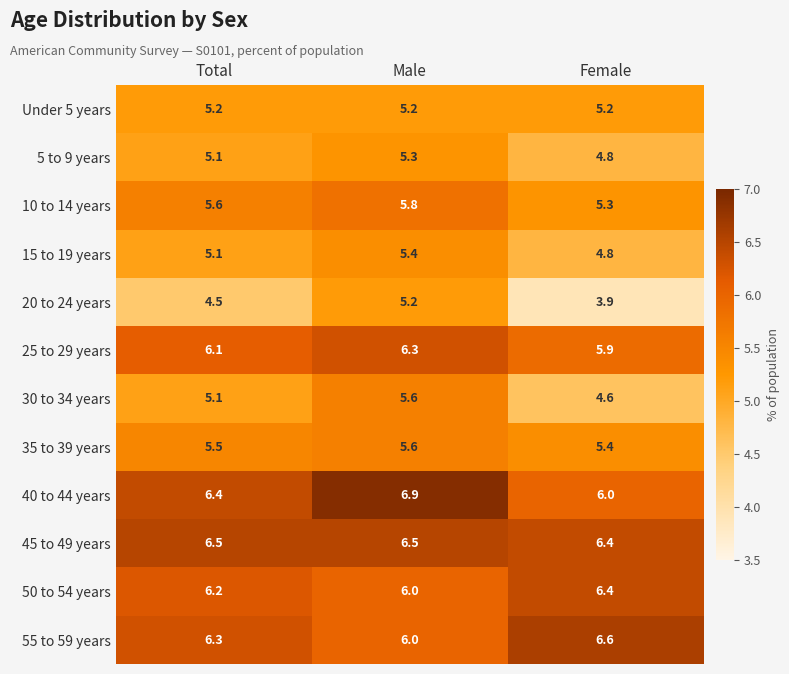

Between Male and Female, which series saw the biggest shift?

20 to 24 years